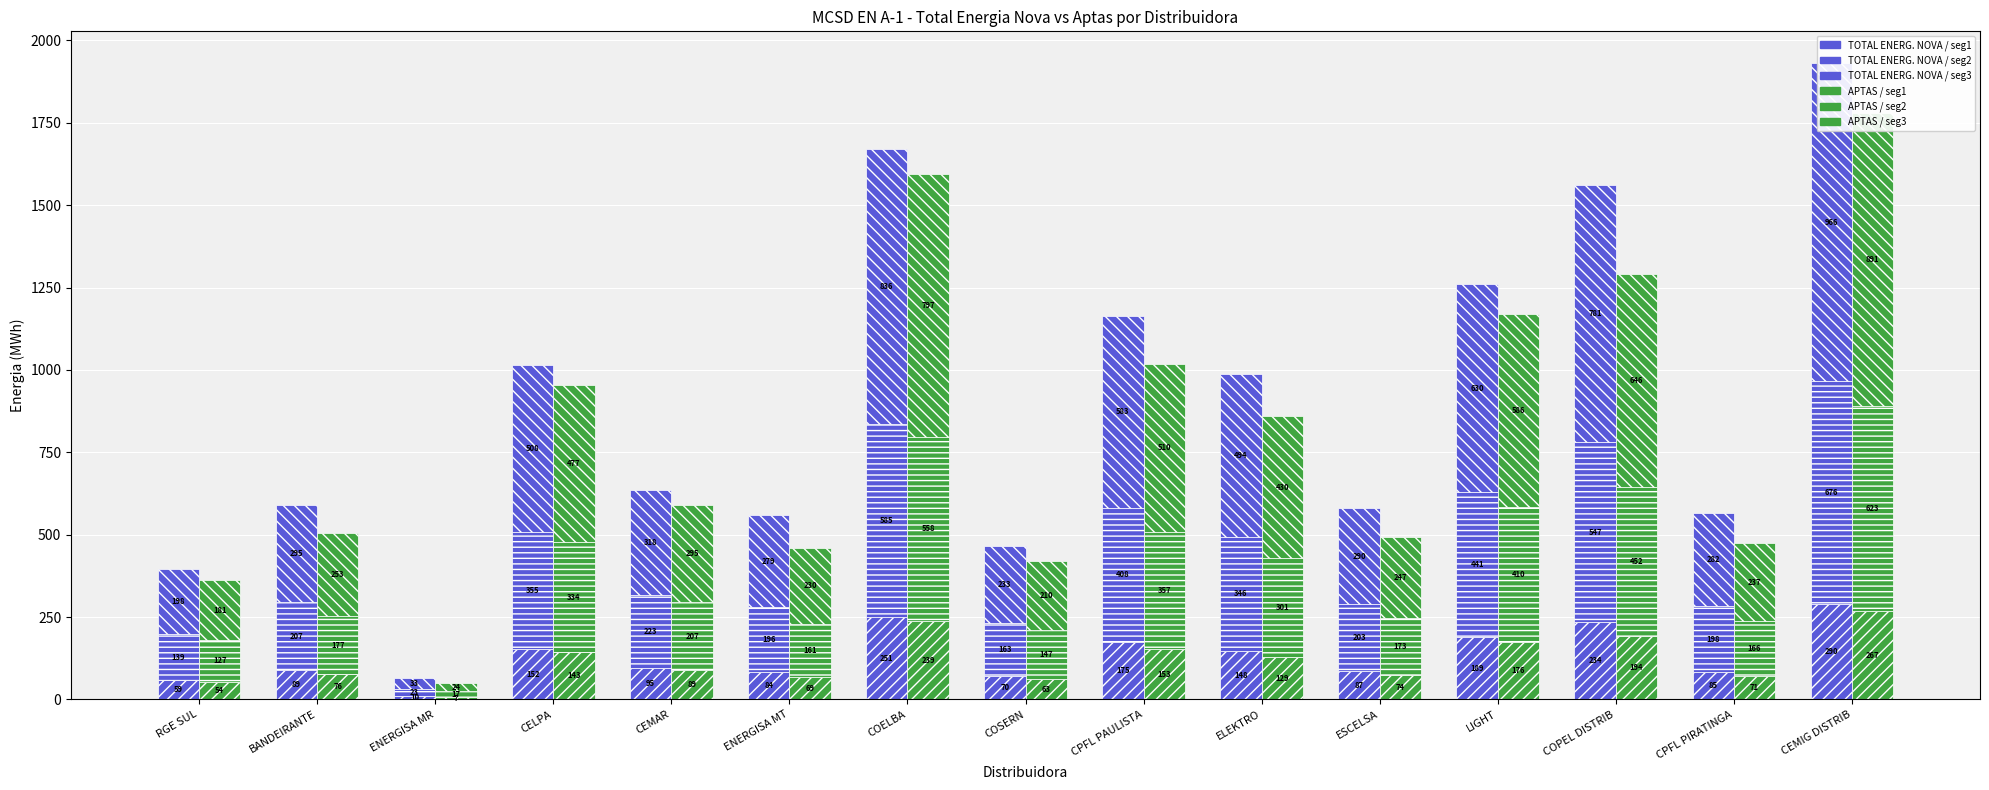

The TOTAL ENERG. NOVA / seg1 series shows 39.2 at ELEKTRO. True or false?

False